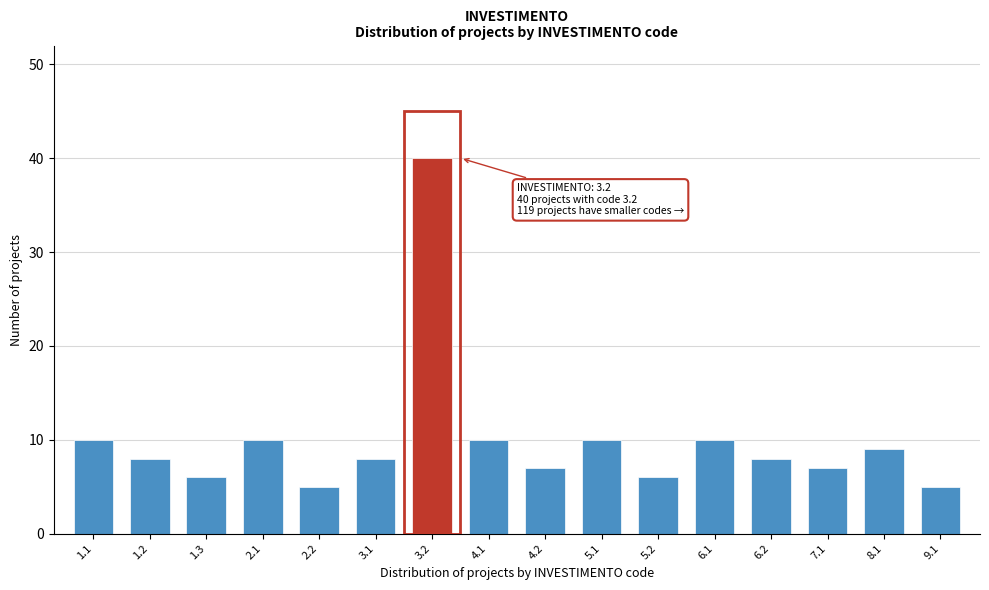

Reading left to right, extract all data points from this chart.

10	8	6	10	5	8	40	10	7	10	6	10	8	7	9	5